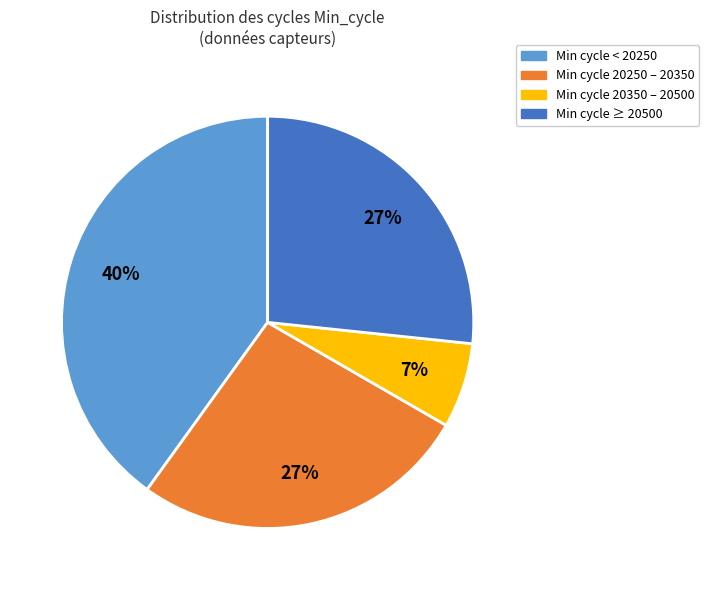

Is there any slice that represents more than half of the pie?

No